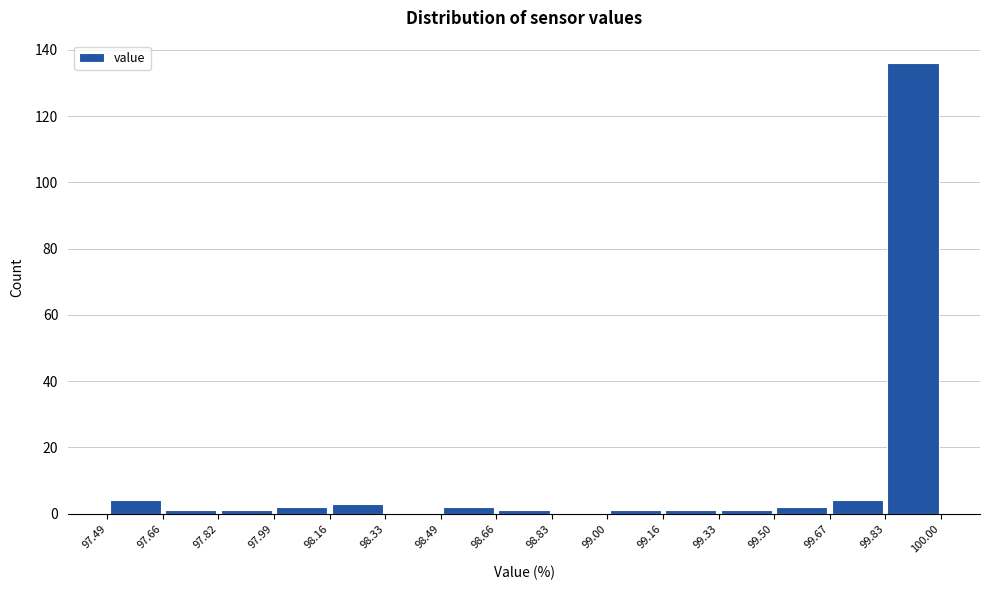

How tall is the bar that spans 97.99 to 98.16 on the x-axis? The values are not printed on the chart, so give them approximately, as read against the axis.

2